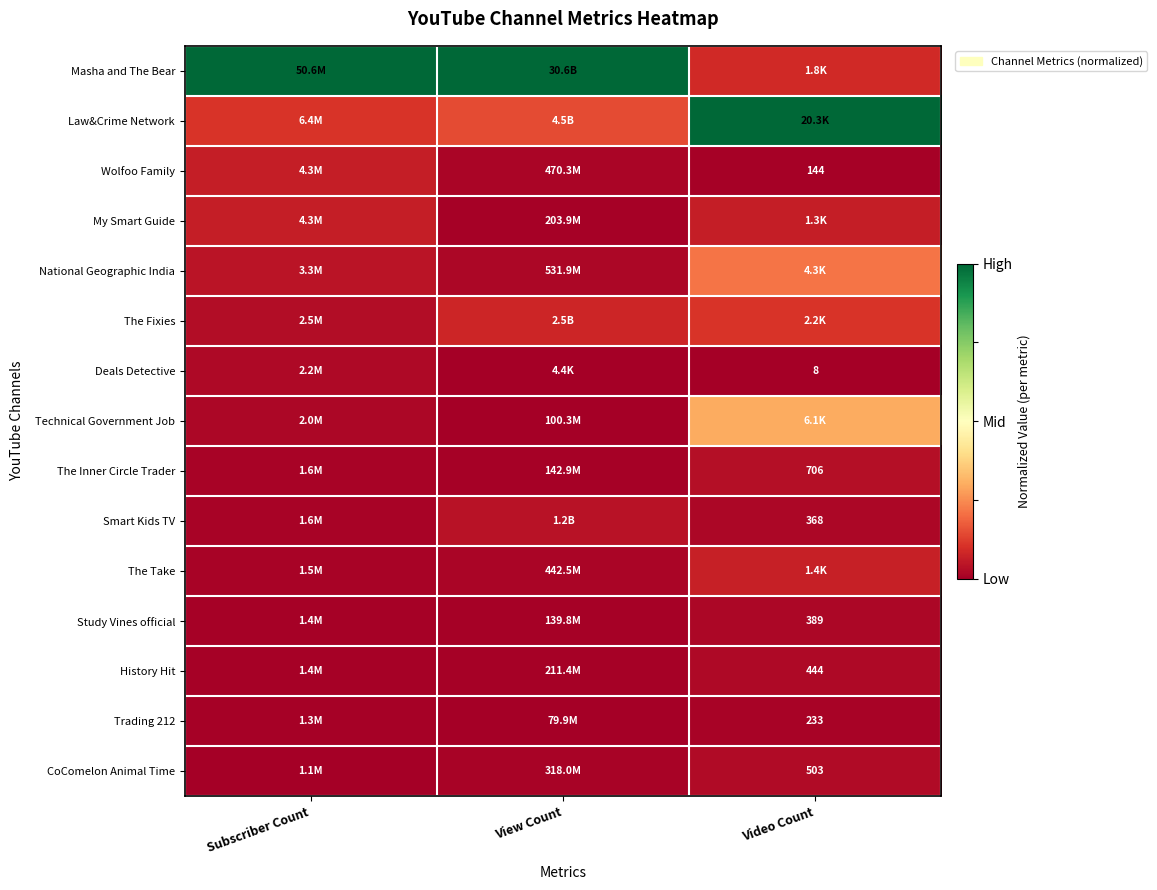

Between View Count and Subscriber Count, which is larger?

View Count